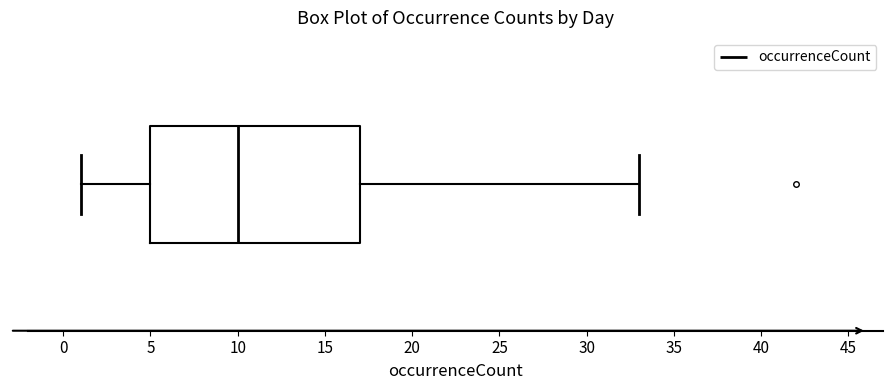

Transcribe this box plot: give where the median line is, the range the box spans, and where the two whiskers end, as read against the x-axis. The values are not printed on the chart, so give them approximately, as read against the axis.

median 10, box 5 to 17, whiskers 1 to 33